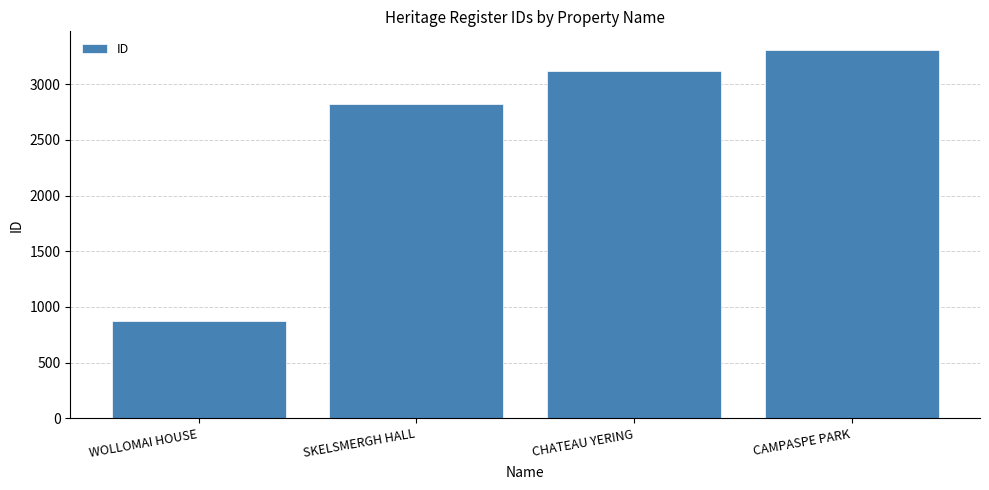

What is the difference between the values at CAMPASPE PARK and SKELSMERGH HALL?

487